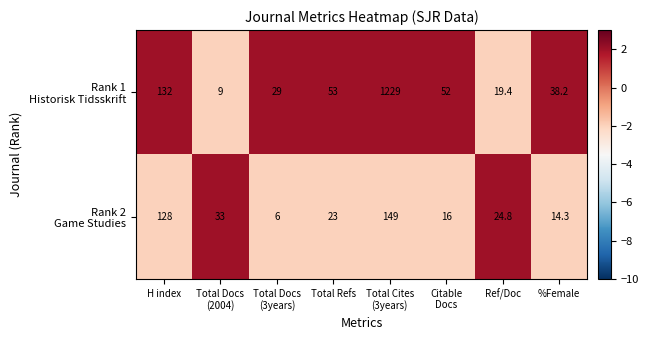

What is the spread (max minus min) of values at H index?

4.0